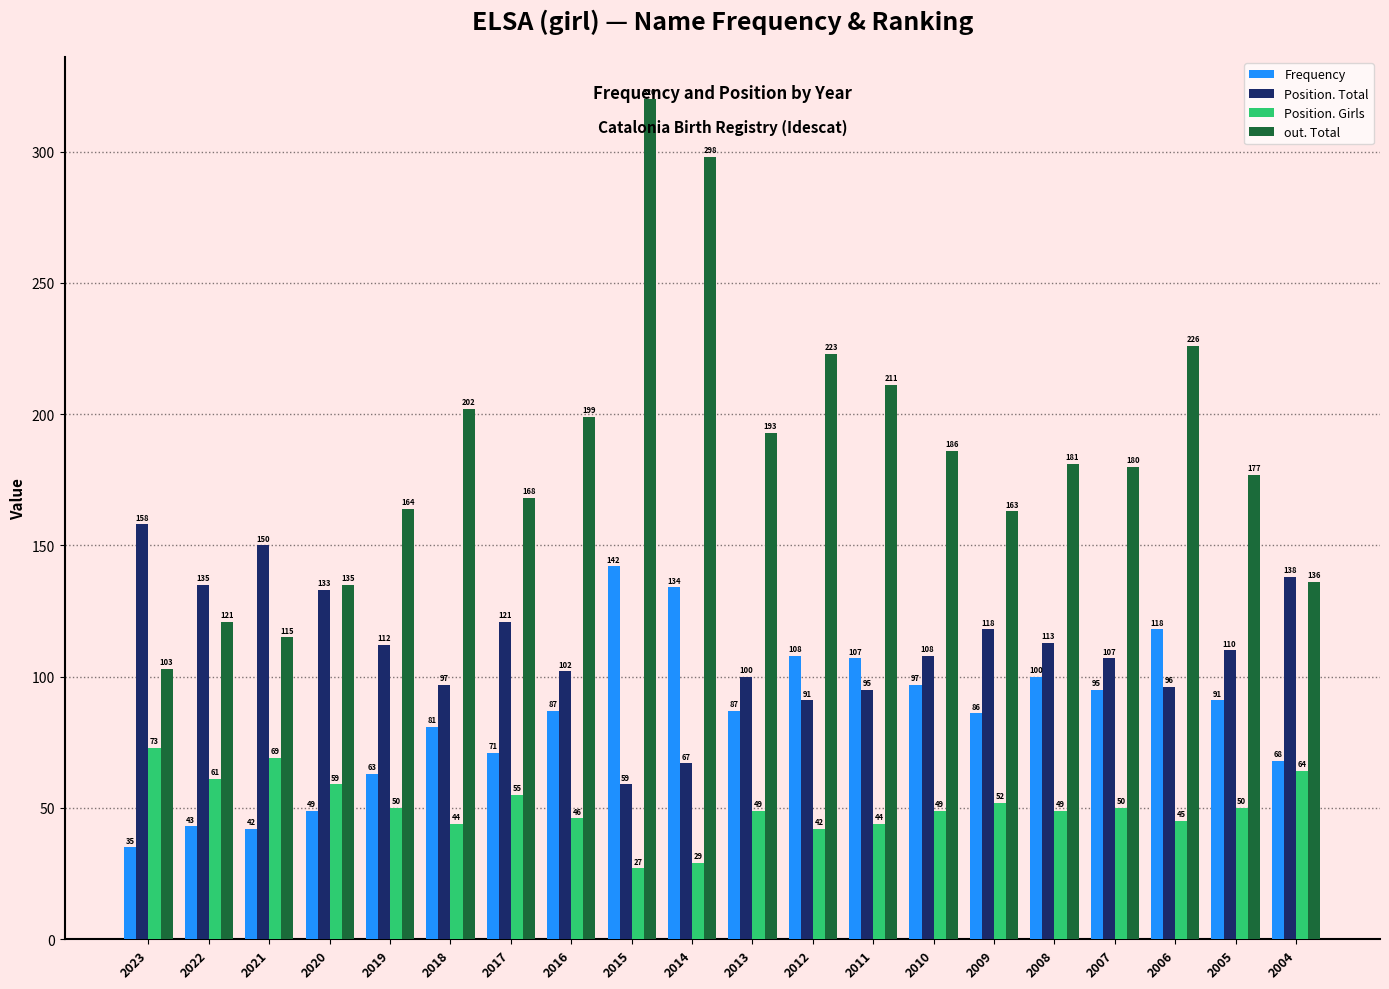

Does the chart contain any negative values?

No